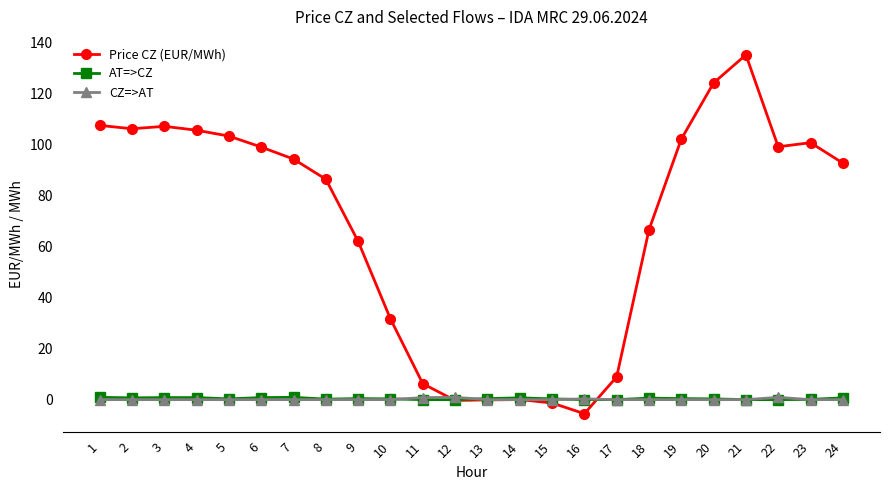

True or false: Price CZ (EUR/MWh) has more than 0 points higher than both neighbors.

True